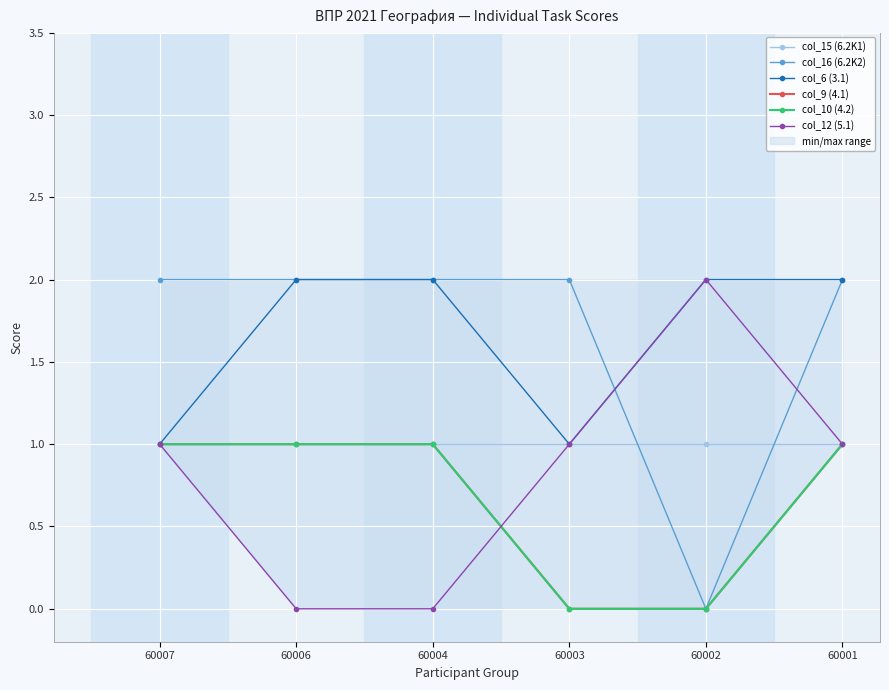

How many categories are shown in the chart?

6